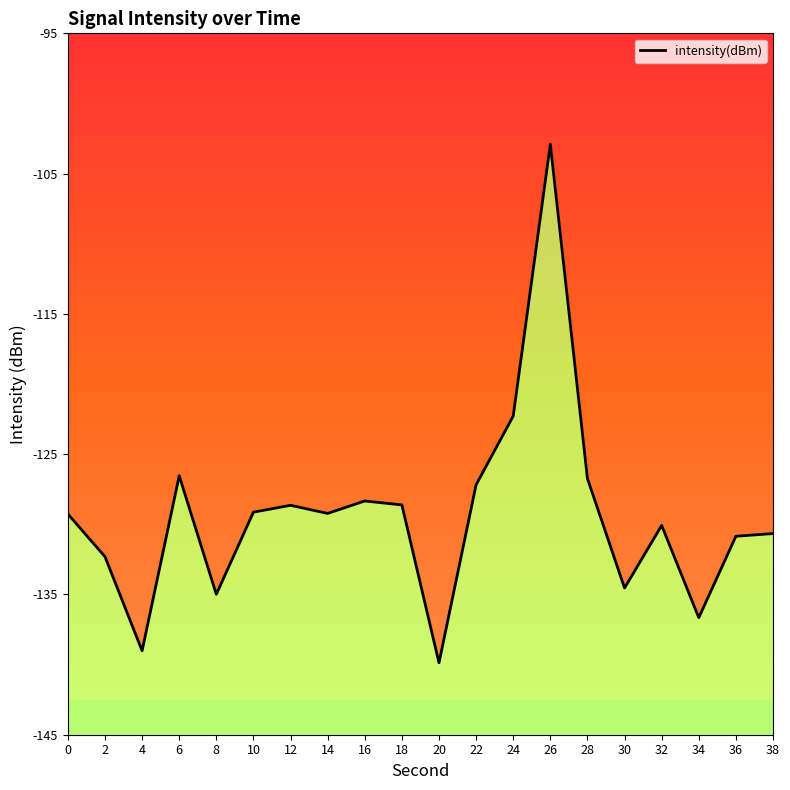

Where is the first local maximum?

6